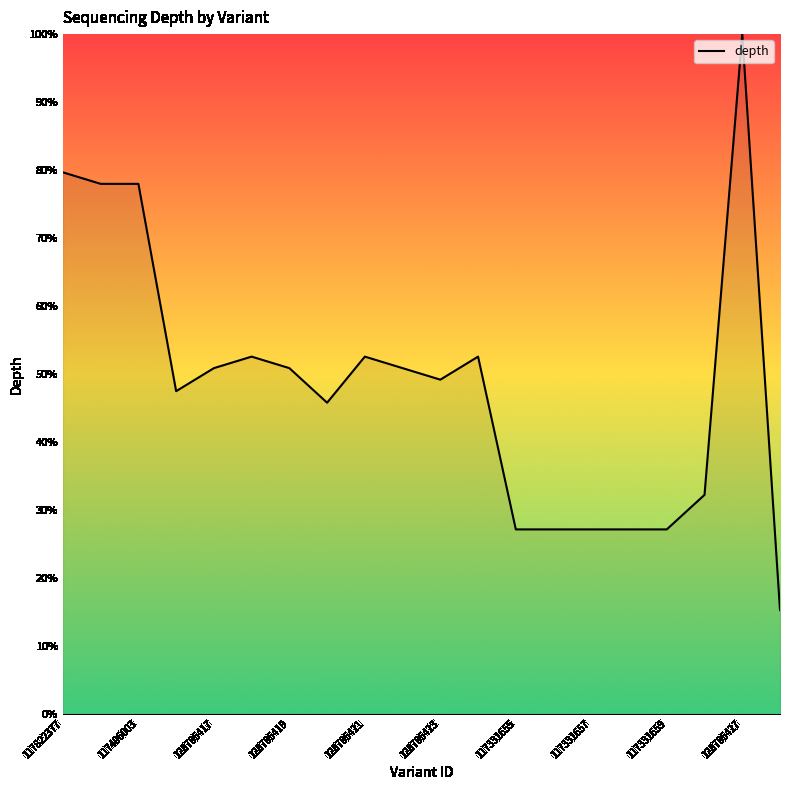

True or false: the data has more than 2 interior local peaks.

True